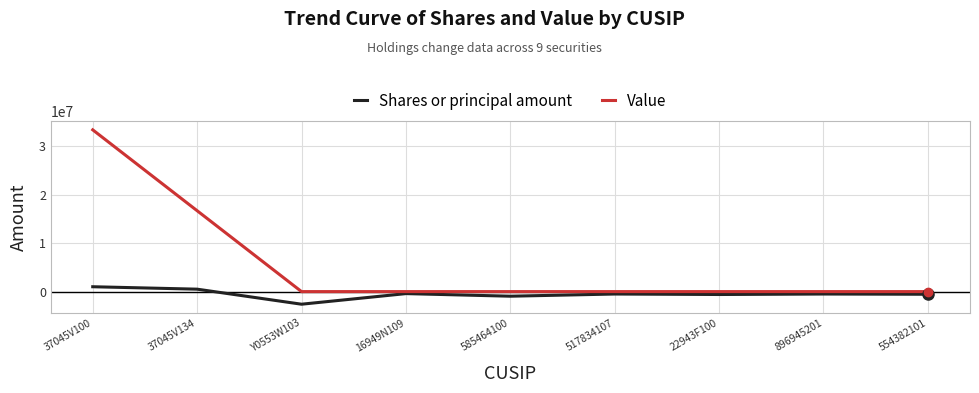

At which label does Value reach its peak?

37045V100